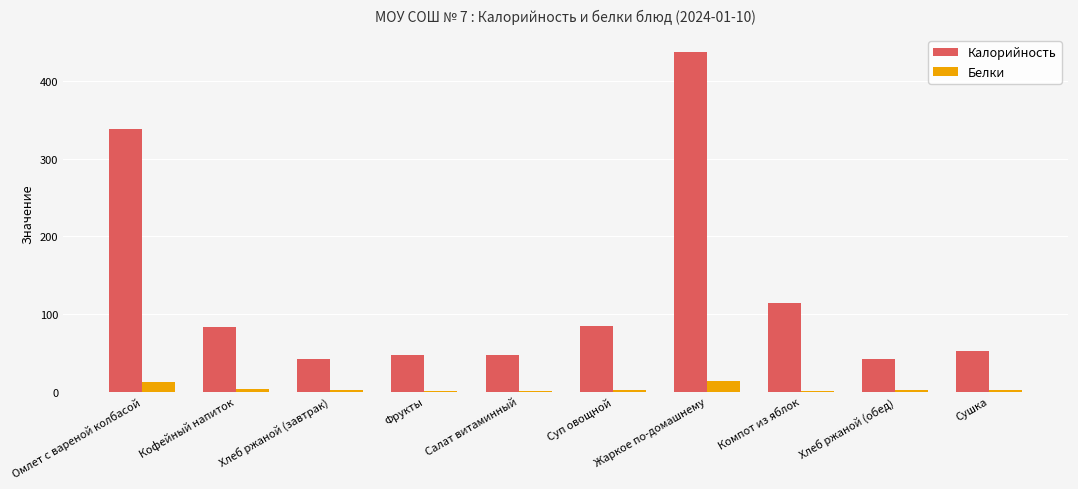

Which category has the highest value across all series?

Жаркое по-домашнему